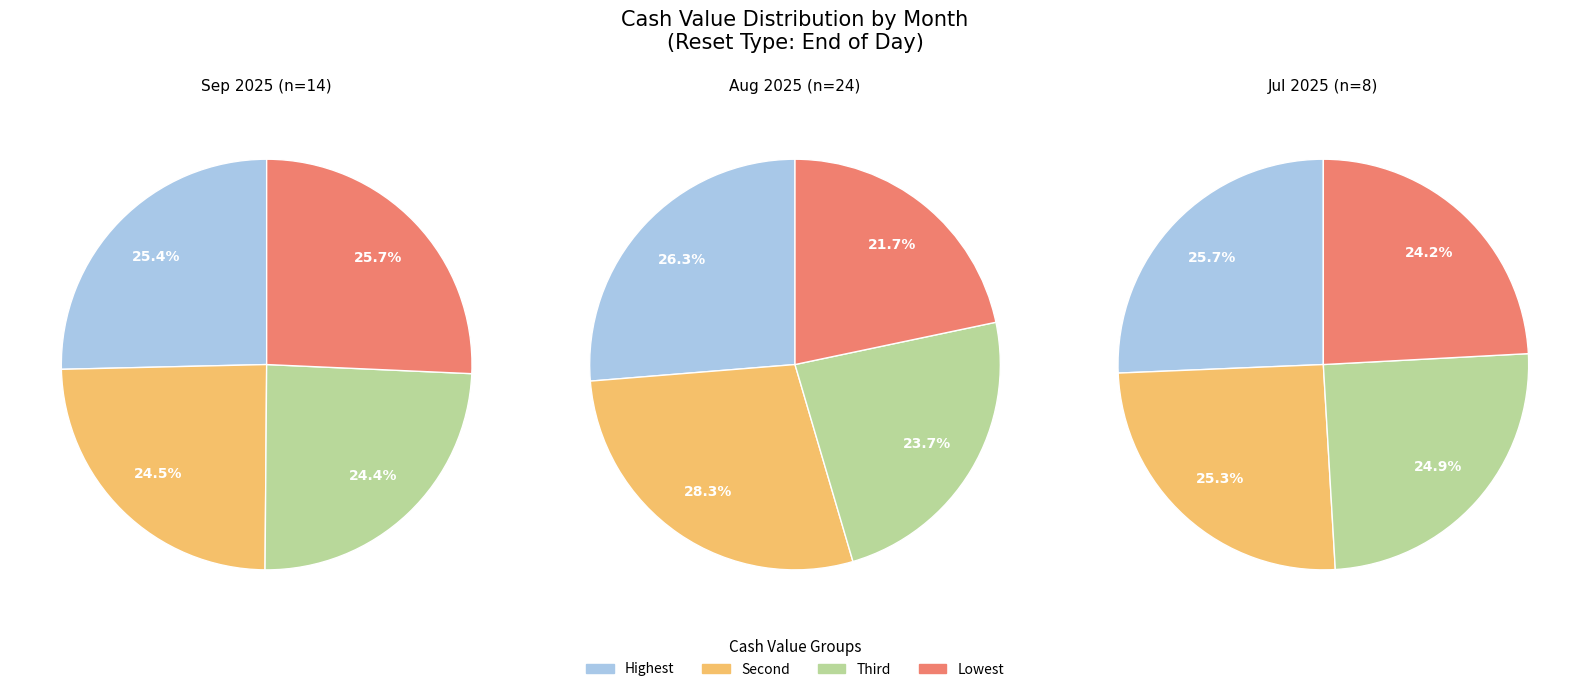

Do 0 and 1 together represent more than half of the pie?

Yes